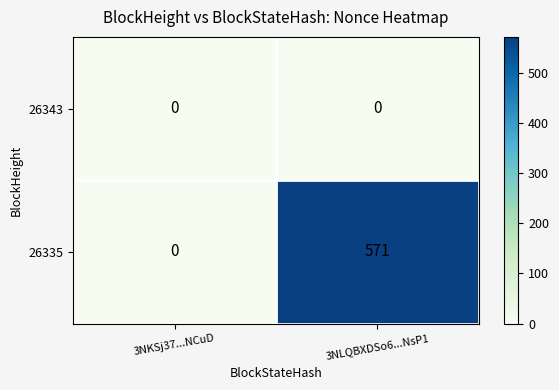

Which series changed the most between 3NKSj37...NCuD and 3NLQBXDSo6...NsP1?

26335